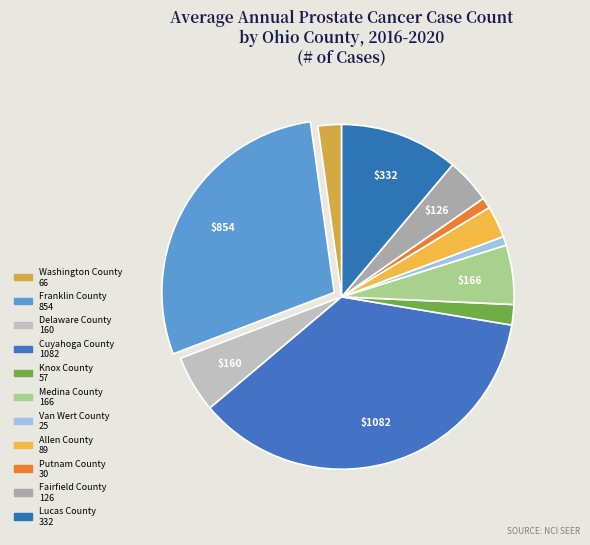

True or false: Lucas County accounts for 11% of the total.

True